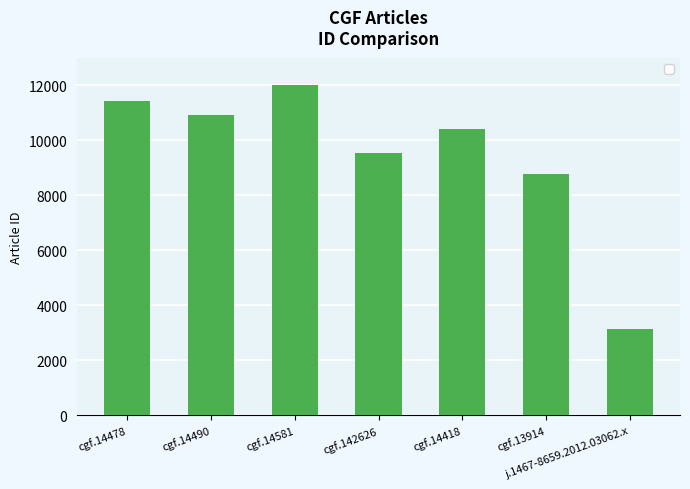

Approximately how many times larger is the value at cgf.14418 compared to cgf.14478?

0.9